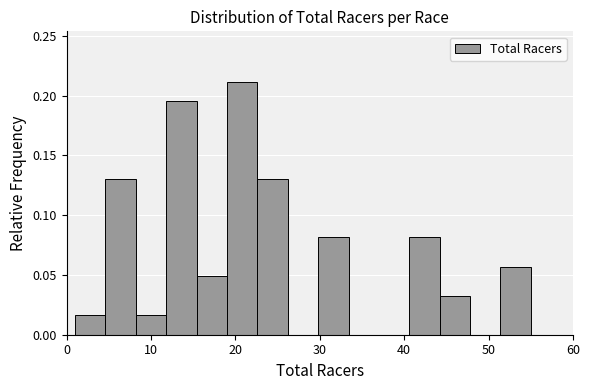

Around what value on the x-axis is the tallest bar? Give the approximate position of its centre, as read against the axis.

21